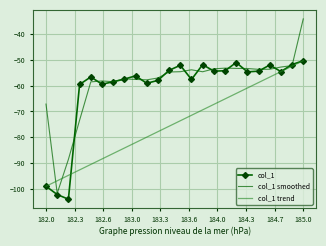

How many distinct data groups are displayed?

3